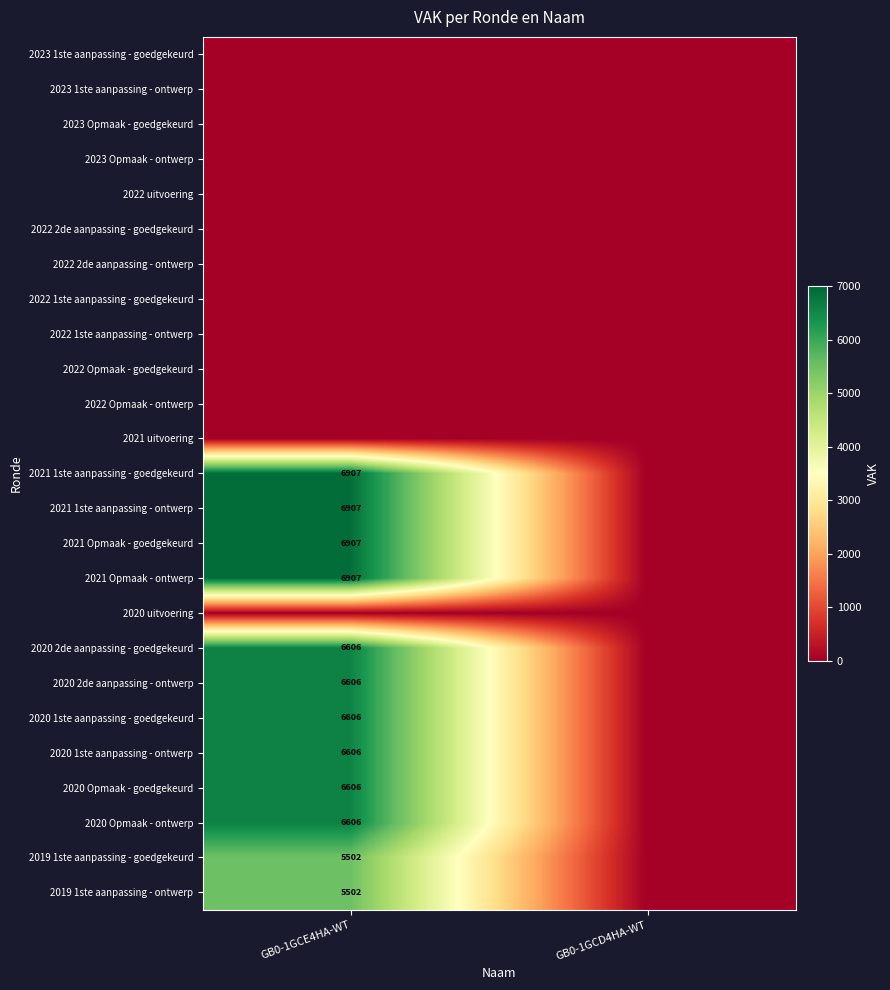

The value of 2020 Opmaak - goedgekeurd at GB0-1GCE4HA-WT is 2376. True or false?

False